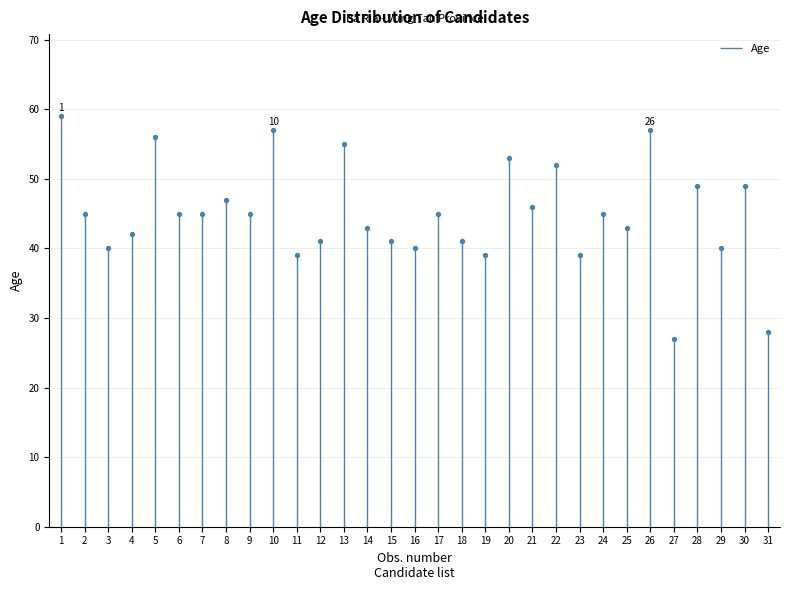

Which has a higher value, 3 or 27?

3